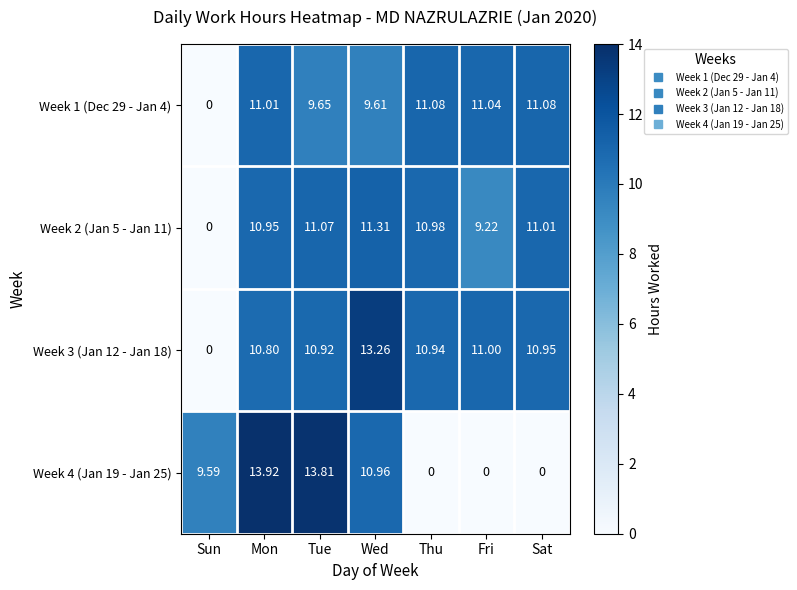

Is the value of Week 4 (Jan 19 - Jan 25) at Thu greater than the value of Week 3 (Jan 12 - Jan 18) at Thu?

No